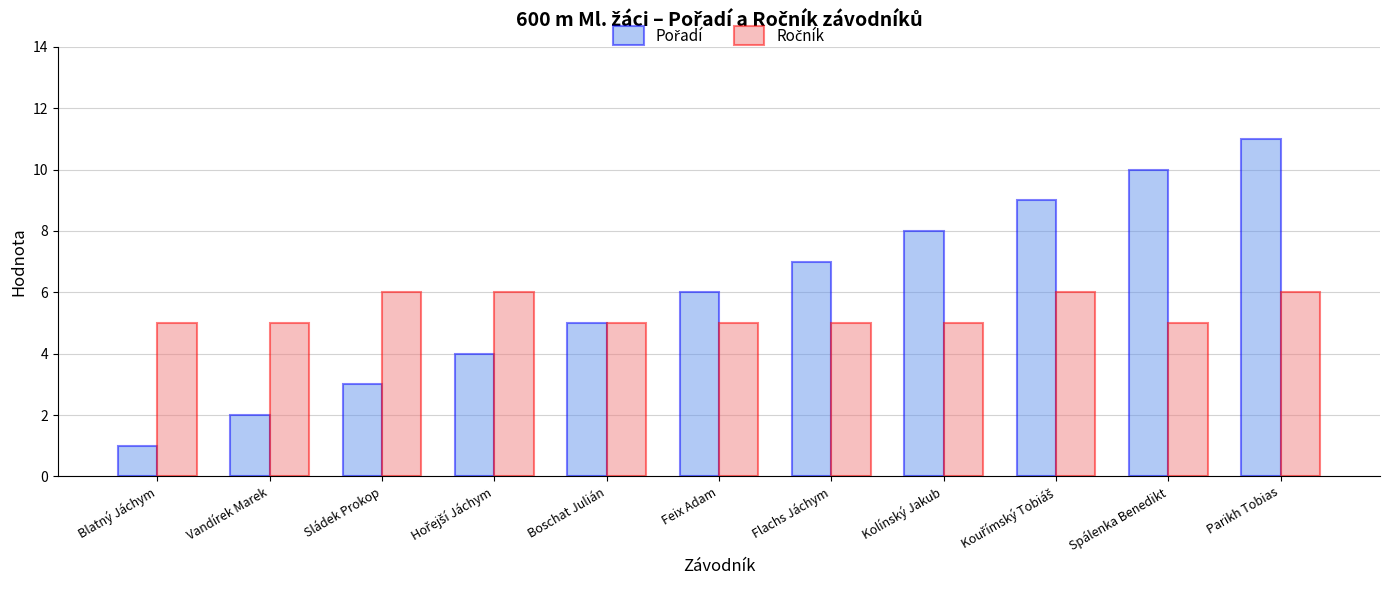

What is the difference between the highest and lowest values at Parikh Tobias?

5